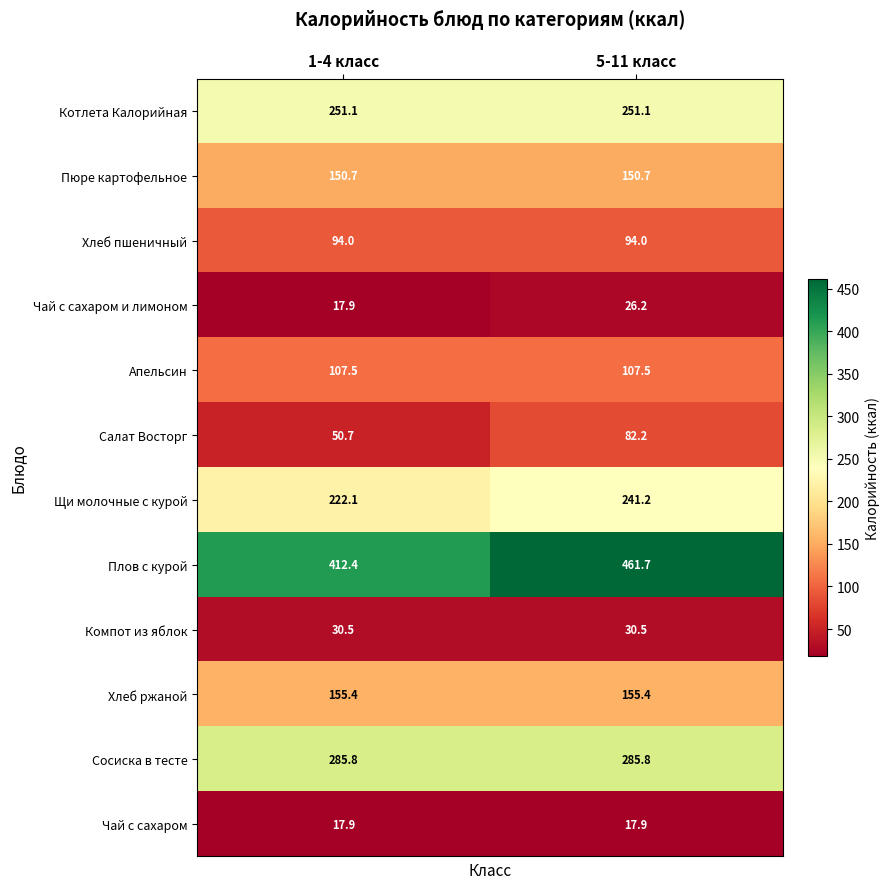

Which series changed the most between 1-4 класс and 5-11 класс?

Плов с курой